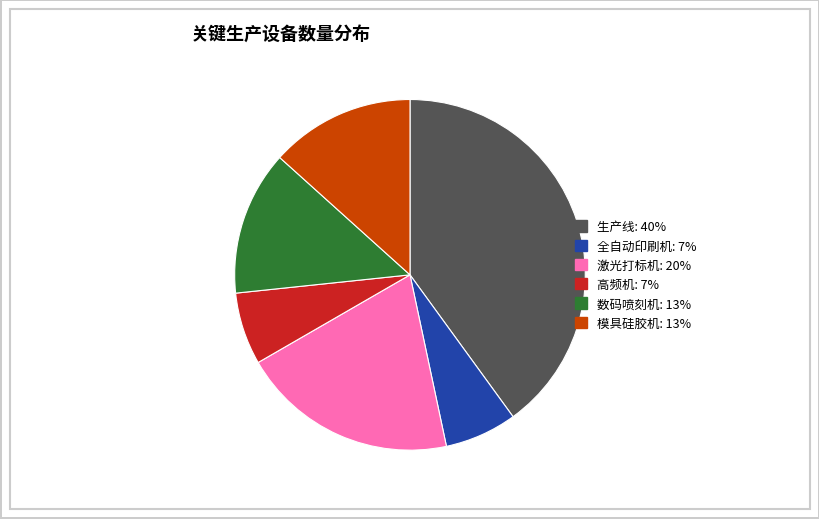

Does any single category account for the majority?

No